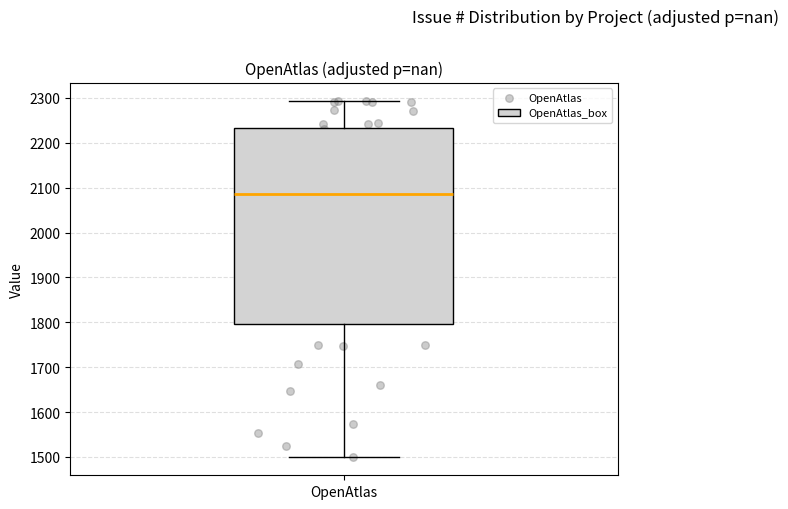

Where does the upper whisker of the box for OpenAtlas end on the y-axis? The values are not printed on the chart, so give them approximately, as read against the axis.

2290